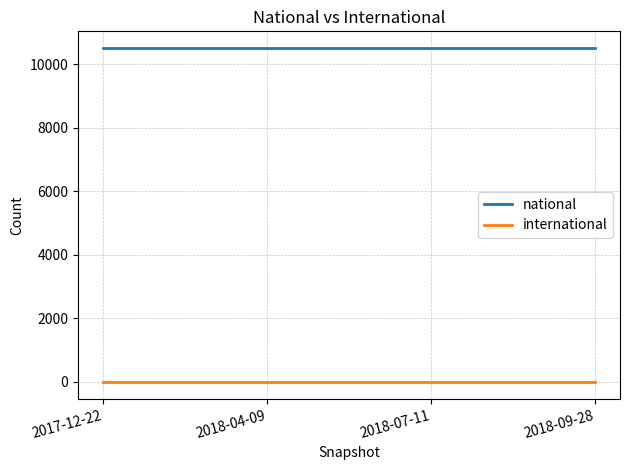

Which series has the largest total across all categories?

national